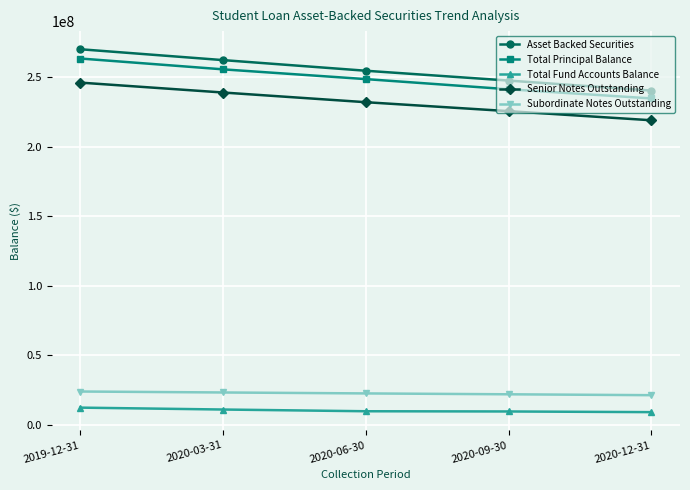

Between 2019-12-31 and 2020-03-31, which series saw the biggest shift?

Asset Backed Securities